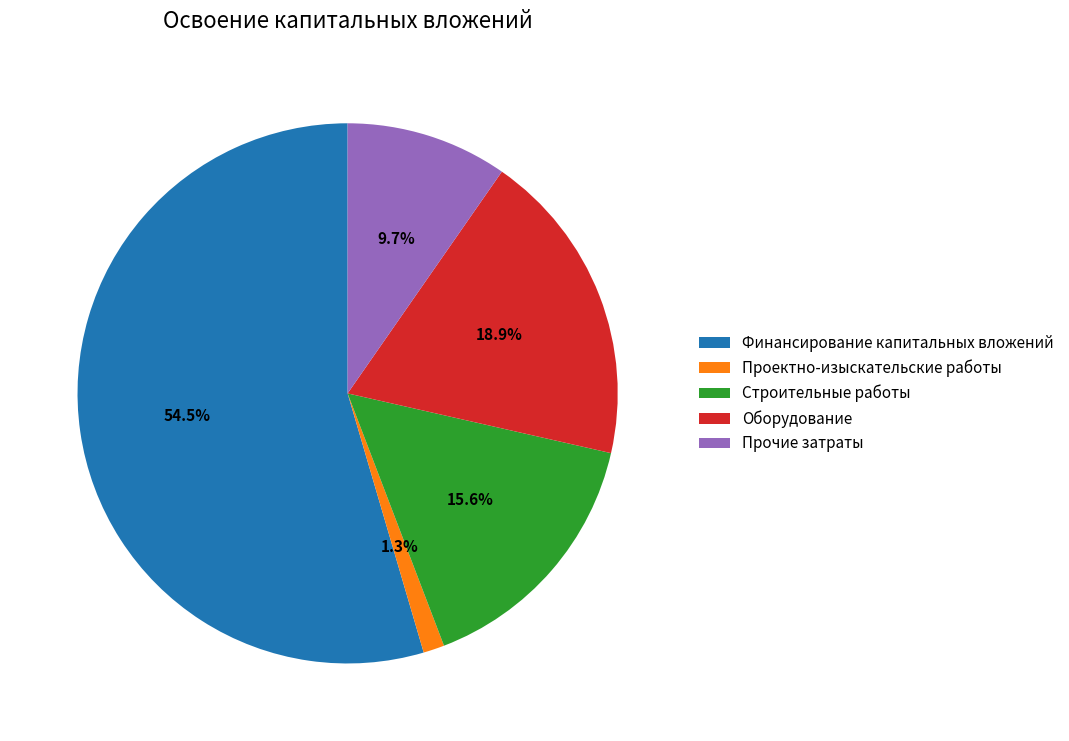

Rank the categories by value from highest to lowest.

Финансирование капитальных вложений, Оборудование, Строительные работы, Прочие затраты, Проектно-изыскательские работы